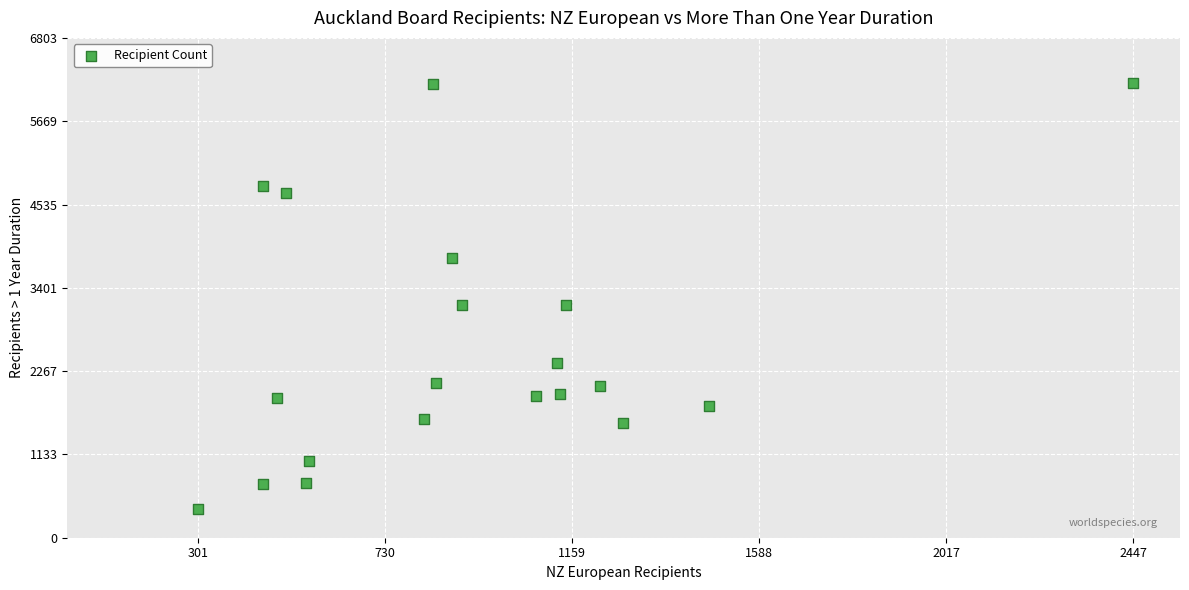

What is the range of X values (max minus min)?

2146